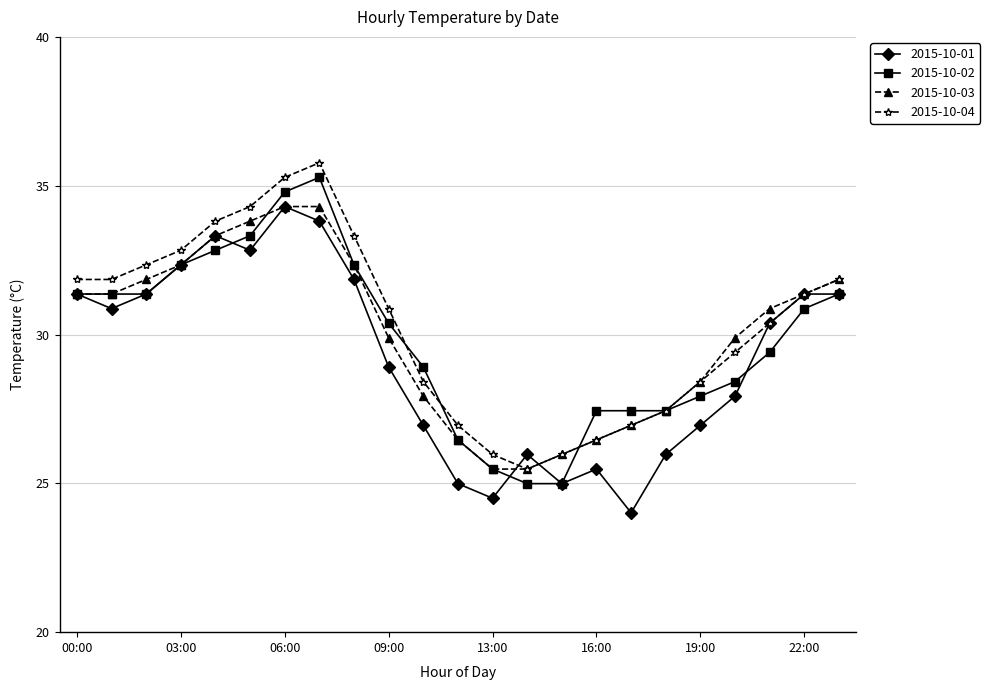

How many data points in 2015-10-03 are less than 30?

11